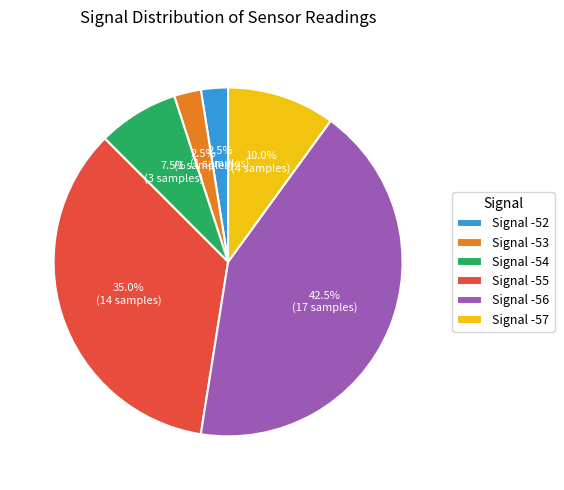

Is there a majority slice in this chart?

No